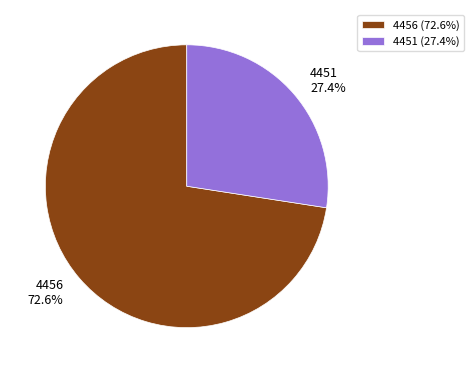

Count the number of slices in the pie.

2